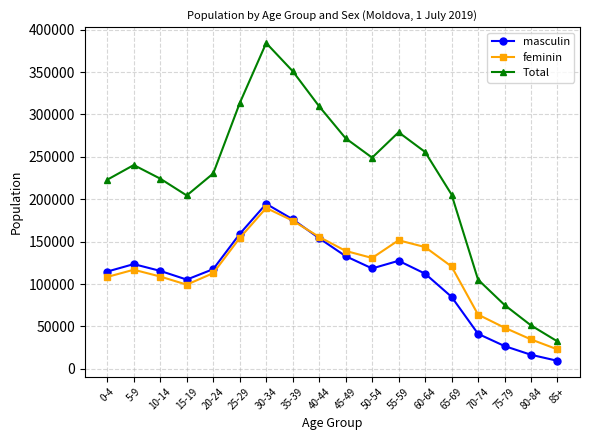

What is the difference between the highest and lowest values at 45-49?

139046